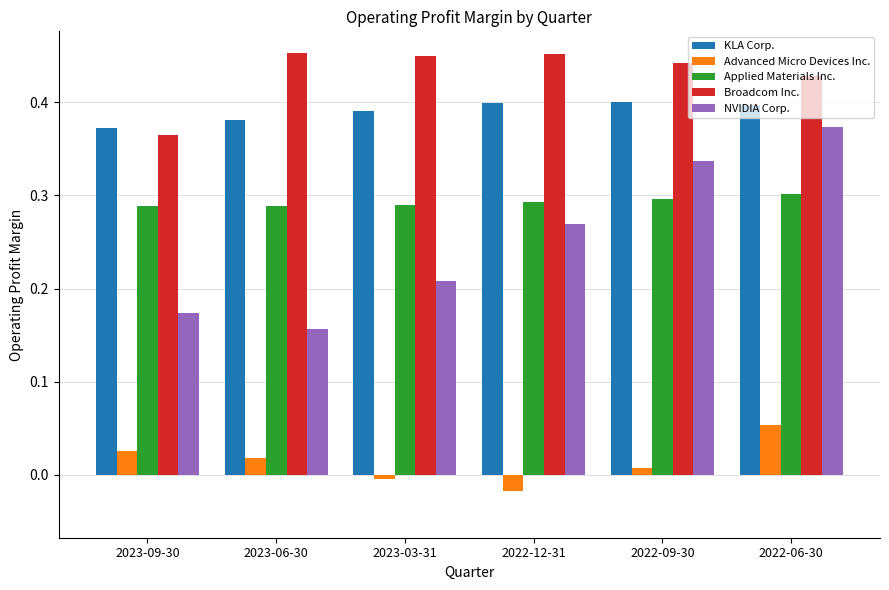

At 2022-12-31, list the series in order from largest to smallest.

Broadcom Inc., KLA Corp., Applied Materials Inc., NVIDIA Corp., Advanced Micro Devices Inc.